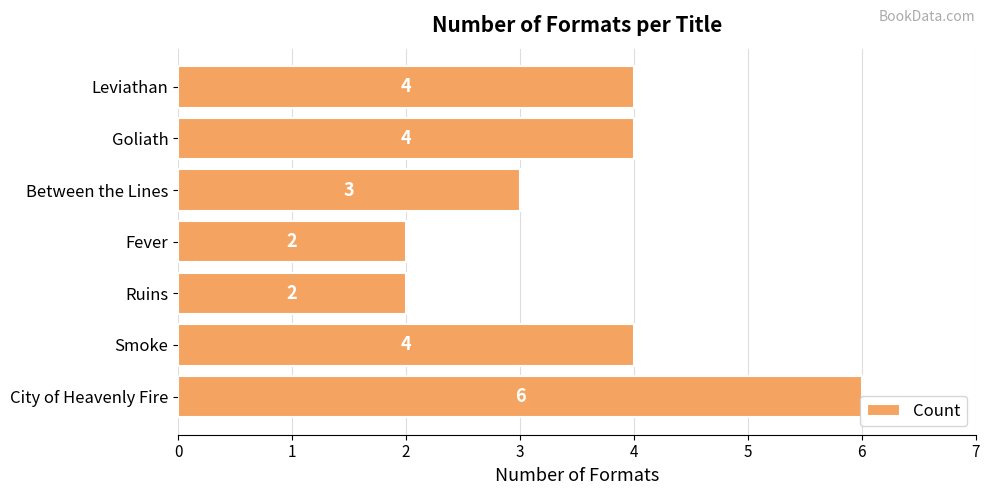

How many values are below 4?

3